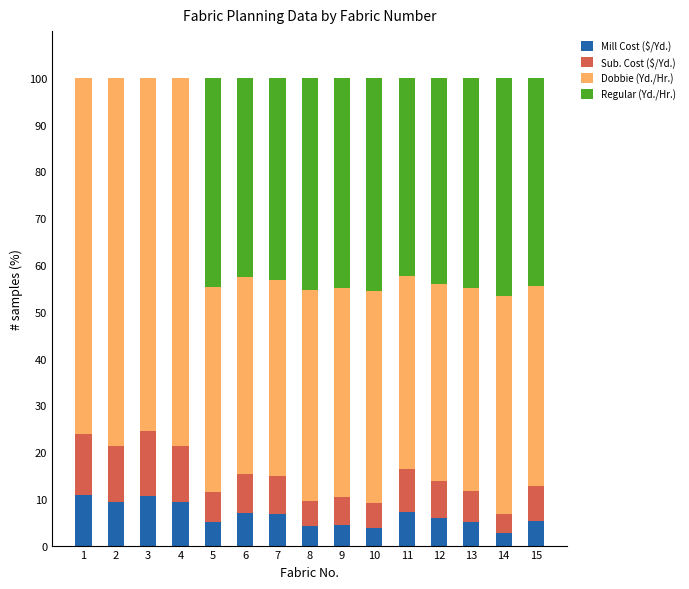

What is the maximum value for Mill Cost ($/Yd.)?

10.8